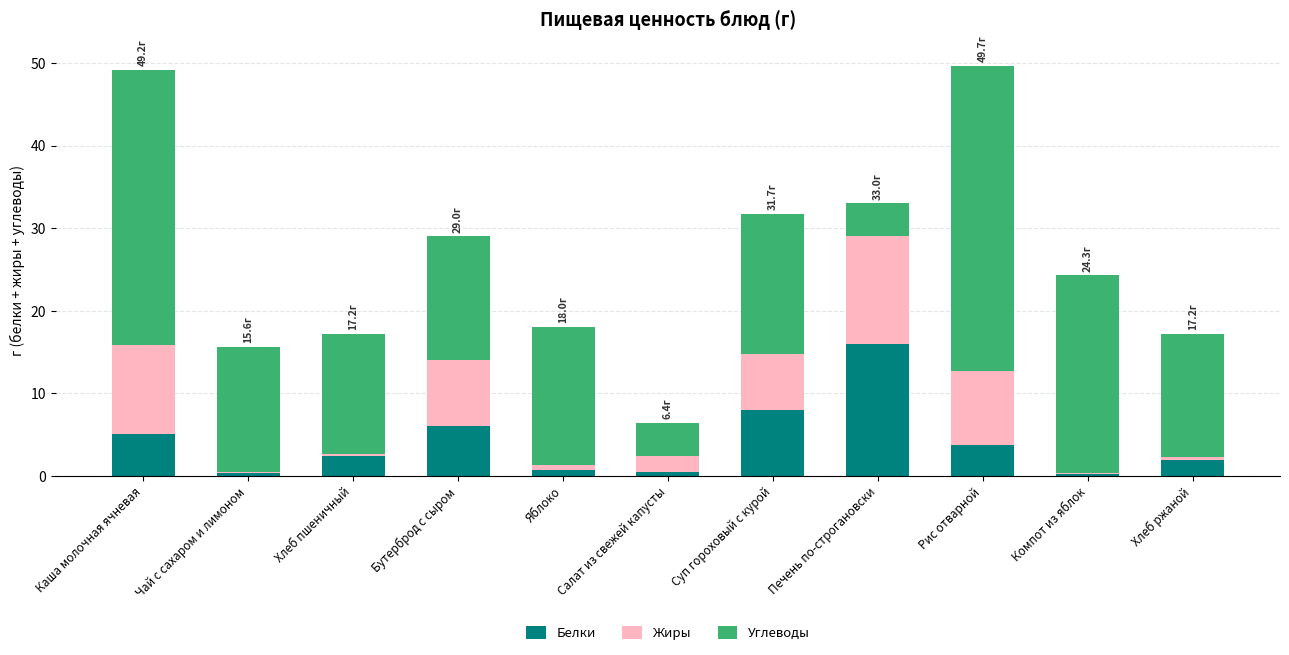

What is the average value of the Белки series?

4.1